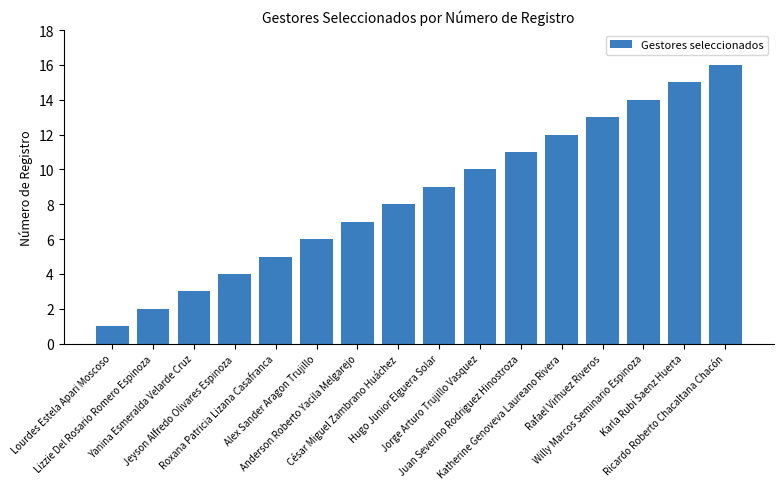

Reading right to left, what are all the values shown in this chart?

Ricardo Roberto Chacaltana Chacón=16	Karla Rubi Saenz Huerta=15	Willy Marcos Seminario Espinoza=14	Rafael Virhuez Riveros=13	Katherine Genoveva Laureano Rivera=12	Juan Severino Rodriguez Hinostroza=11	Jorge Arturo Trujillo Vasquez=10	Hugo Junior Elguera Solar=9	César Miguel Zambrano Huáchez=8	Anderson Roberto Yacila Melgarejo=7	Alex Sander Aragon Trujillo=6	Roxana Patricia Lizana Casafranca=5	Jeyson Alfredo Olivares Espinoza=4	Yanina Esmeralda Velarde Cruz=3	Lizzie Del Rosario Romero Espinoza=2	Lourdes Estela Apari Moscoso=1